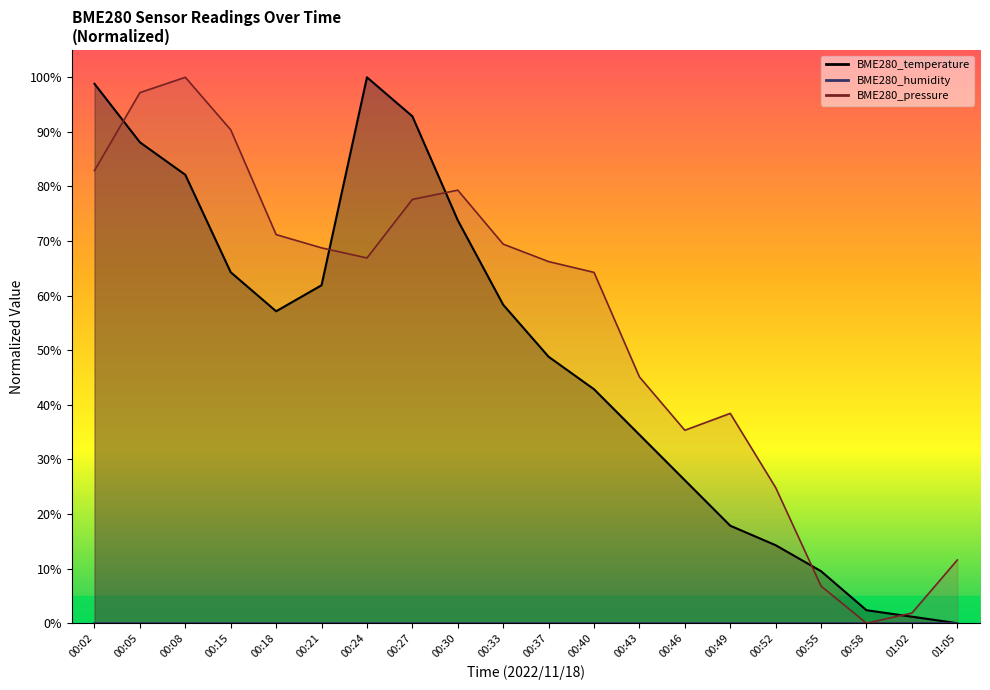

Reading left to right, list all the values displayed in this chart.

BME280_temperature: 00:02=1.0	00:05=0.9	00:08=0.8	00:15=0.6	00:18=0.6	00:21=0.6	00:24=1.0	00:27=0.9	00:30=0.7	00:33=0.6	00:37=0.5	00:40=0.4	00:43=0.3	00:46=0.3	00:49=0.2	00:52=0.1	00:55=0.1	00:58=0.0	01:02=0.0	01:05=0.0
BME280_pressure: 00:02=0.8	00:05=1.0	00:08=1.0	00:15=0.9	00:18=0.7	00:21=0.7	00:24=0.7	00:27=0.8	00:30=0.8	00:33=0.7	00:37=0.7	00:40=0.6	00:43=0.5	00:46=0.4	00:49=0.4	00:52=0.2	00:55=0.1	00:58=0.0	01:02=0.0	01:05=0.1